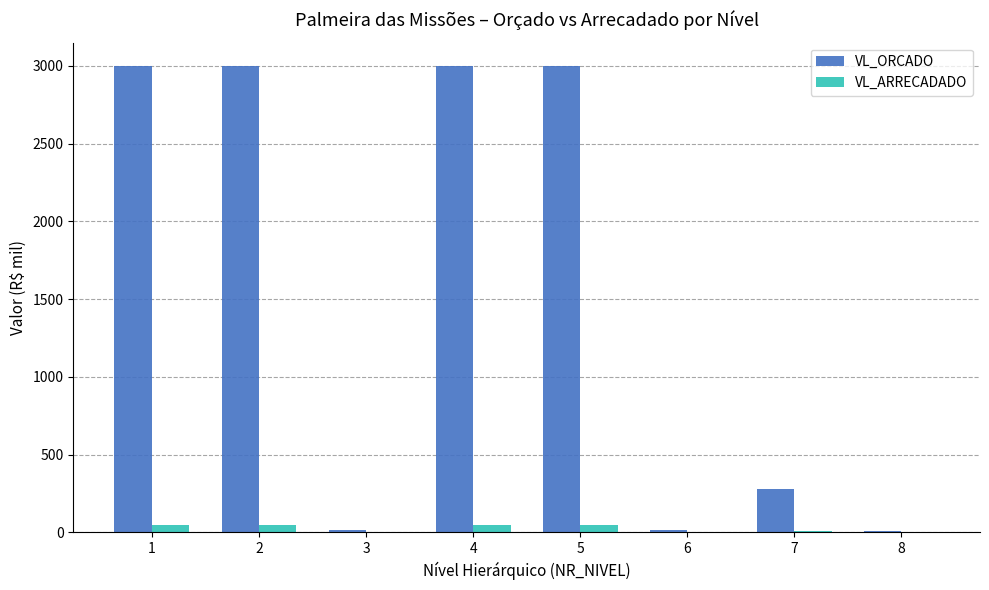

What is the difference between the VL_ARRECADADO values at 6 and 7?

6.9